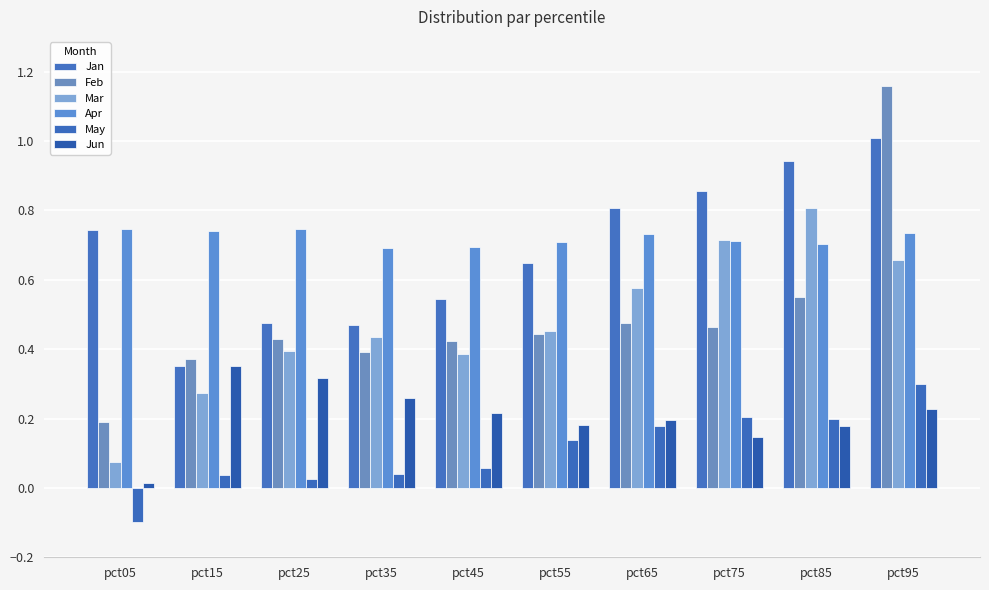

What is the spread (max minus min) of values at pct45?

0.6